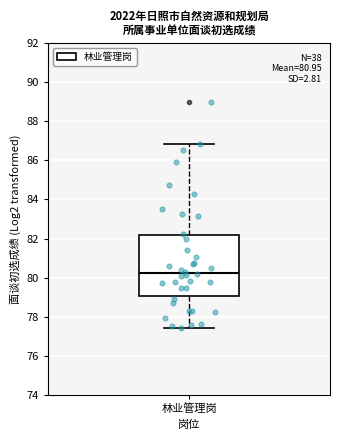

Where does the median line of the box for 林业管理岗 sit on the y-axis? The values are not printed on the chart, so give them approximately, as read against the axis.

80.2